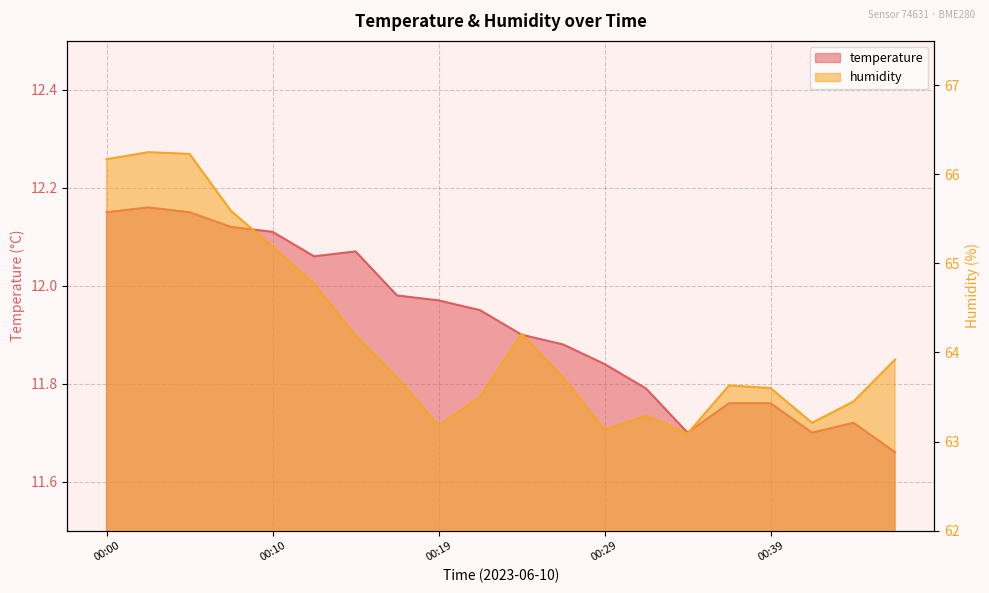

At which category does temperature reach its first local peak?

00:02